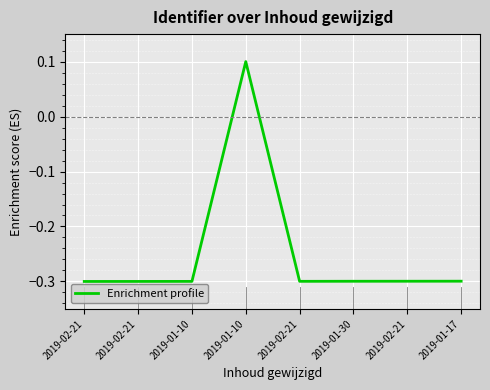

Does the chart display data point markers on the line(s)?

No